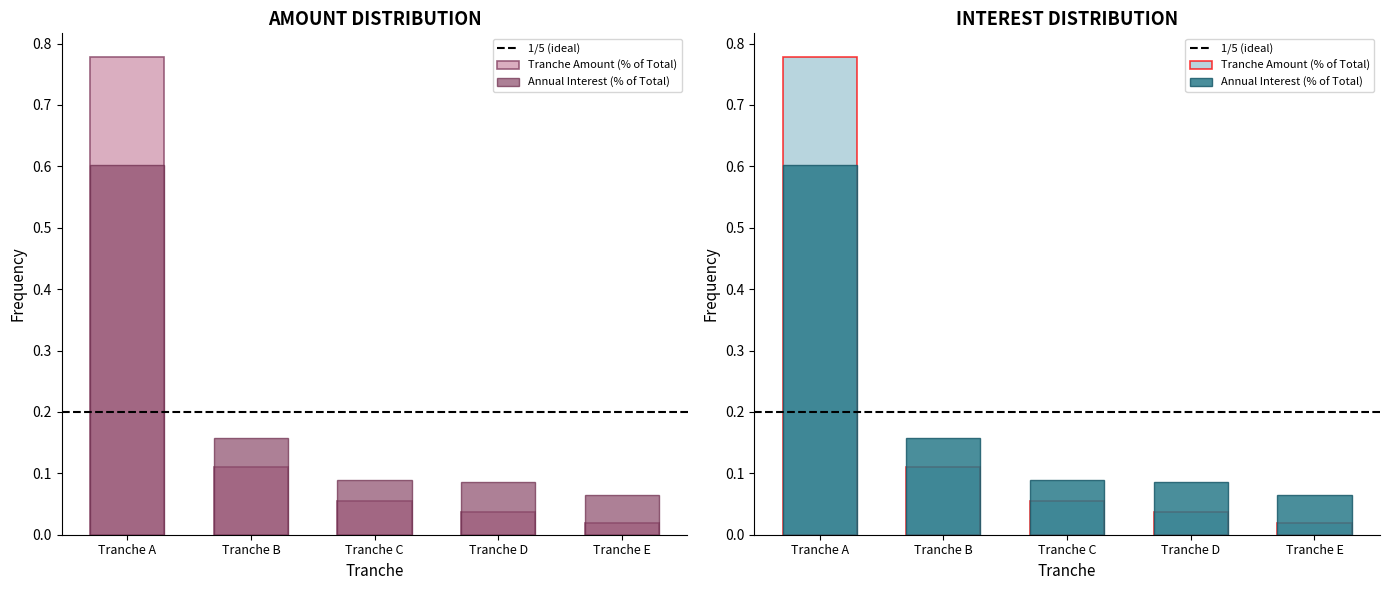

The value of Annual Interest Payment at Tranche D is 0.0. True or false?

False